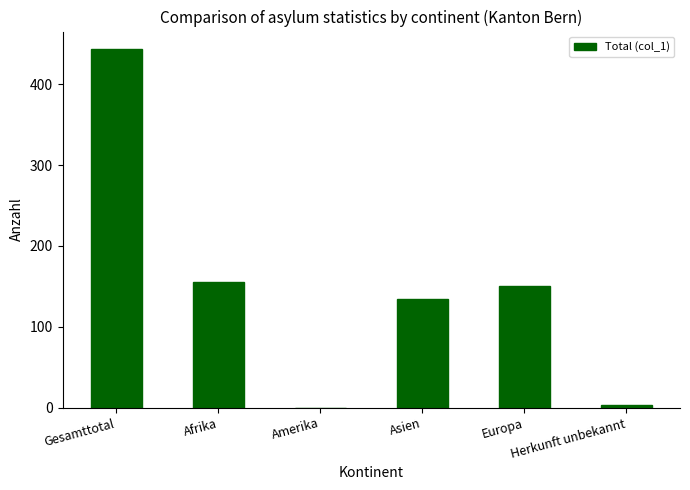

True or false: the data shows 41 at Asien.

False